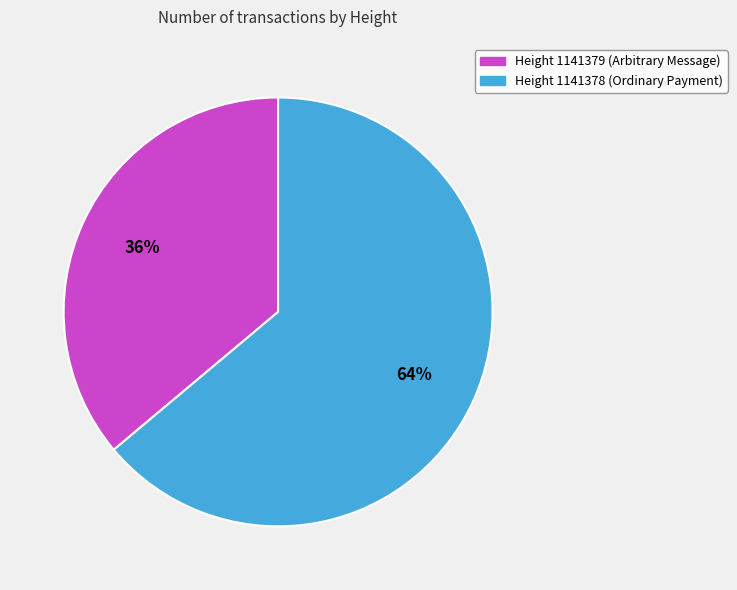

How many slices are in this pie chart?

2